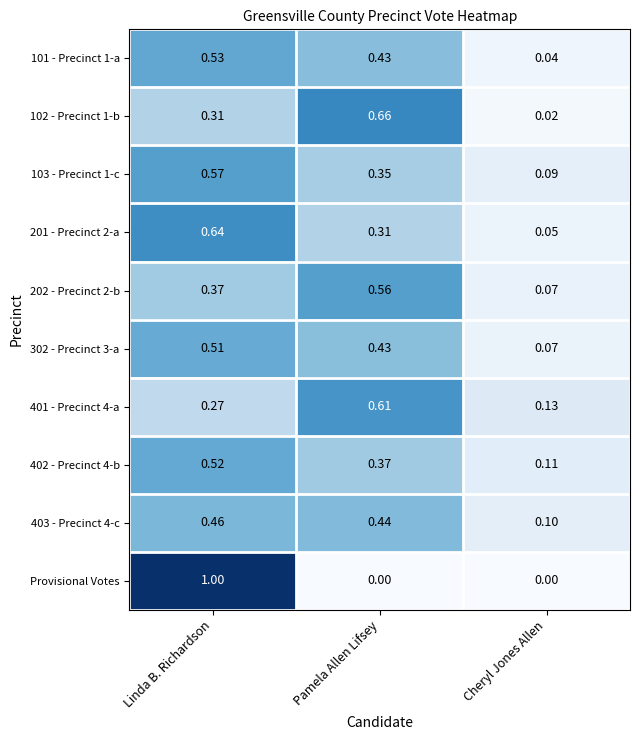

Which series changed the most between Pamela Allen Lifsey and Cheryl Jones Allen?

102 - Precinct 1-b